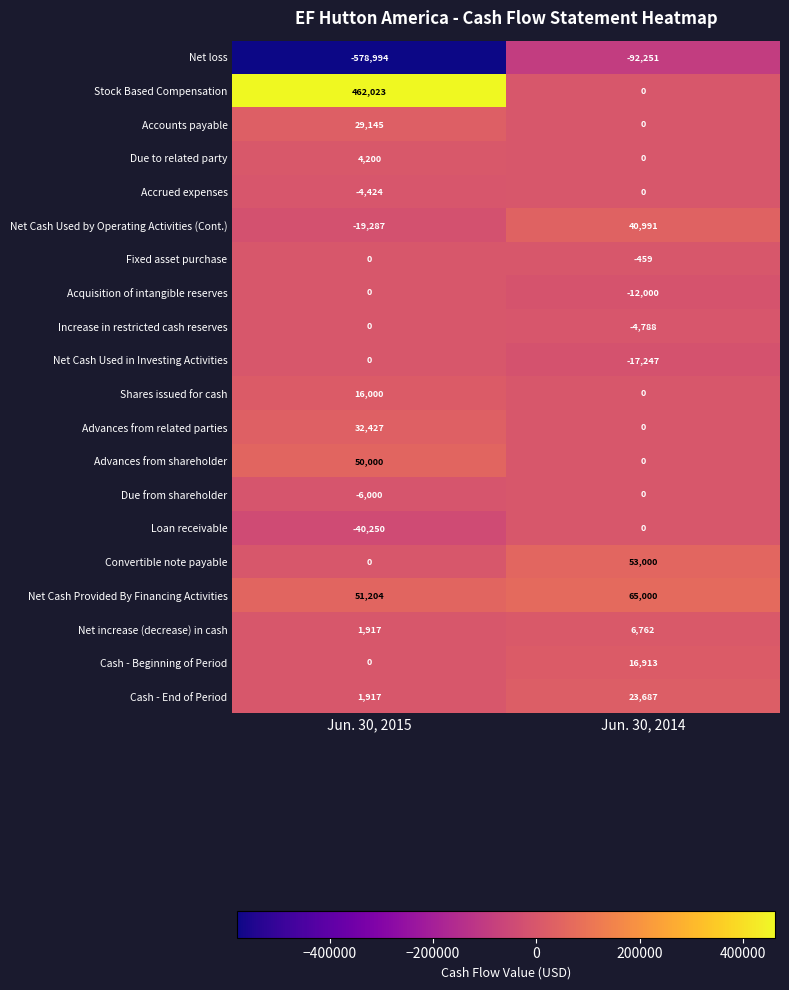

Where is Advances from related parties nearest to the value 16213?

Jun. 30, 2014